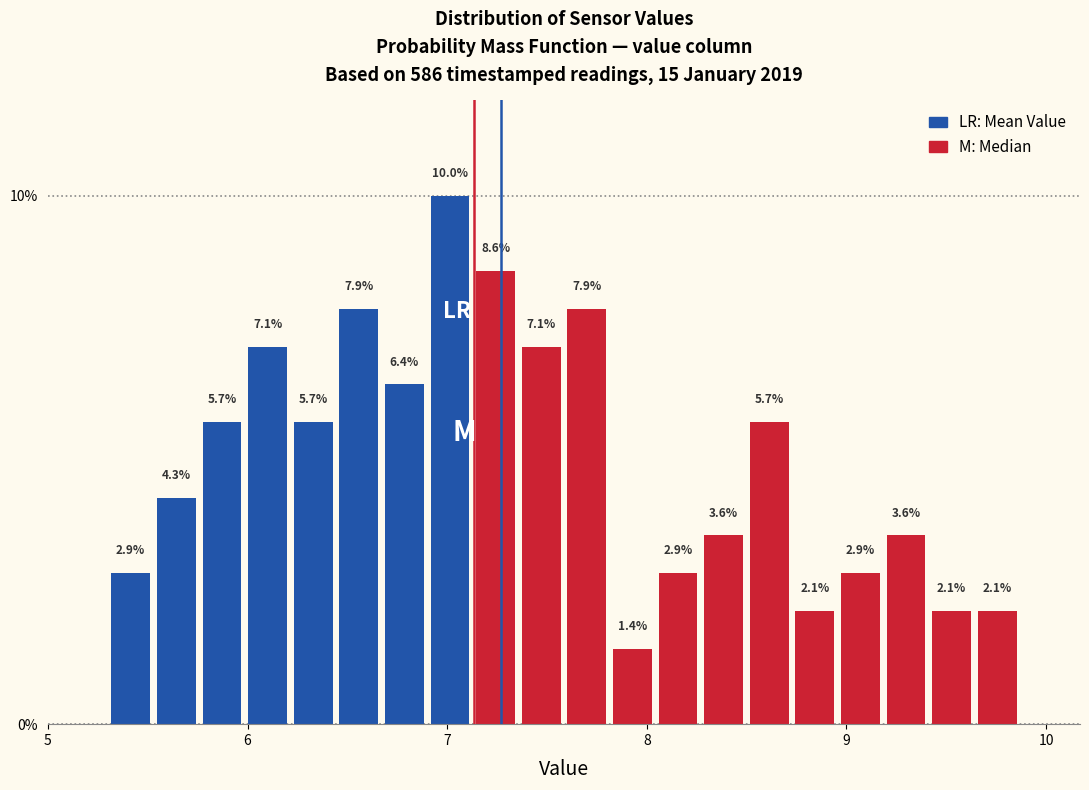

Around what value on the x-axis is the tallest bar? Give the approximate position of its centre, as read against the axis.

7.0